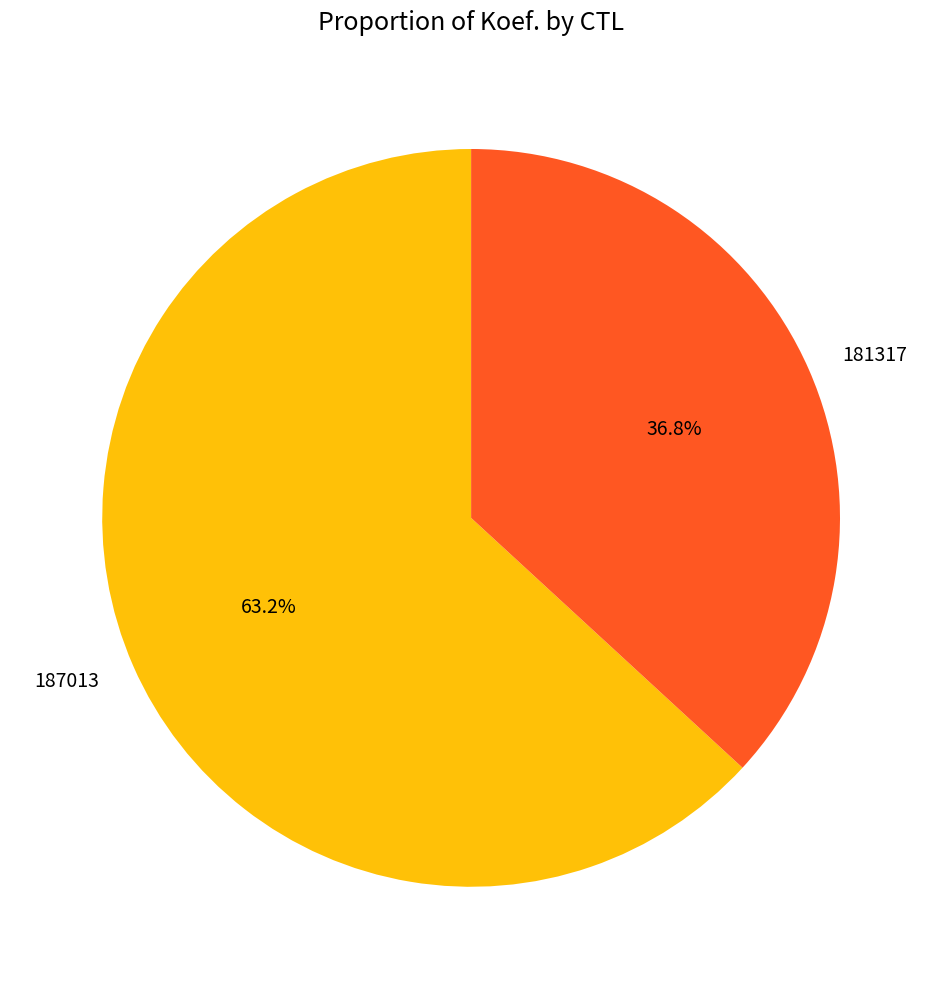

Is there a majority slice in this chart?

Yes